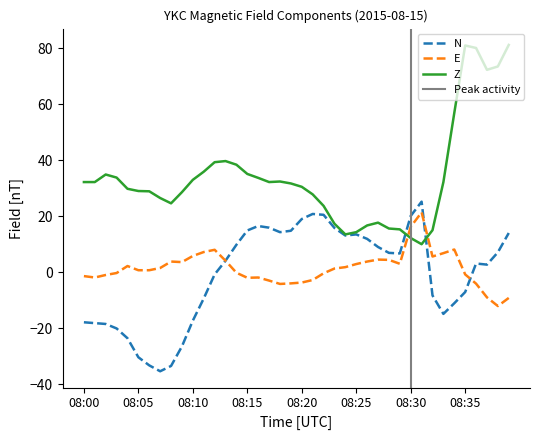

The Z series shows 31.7 at 08:19. True or false?

True